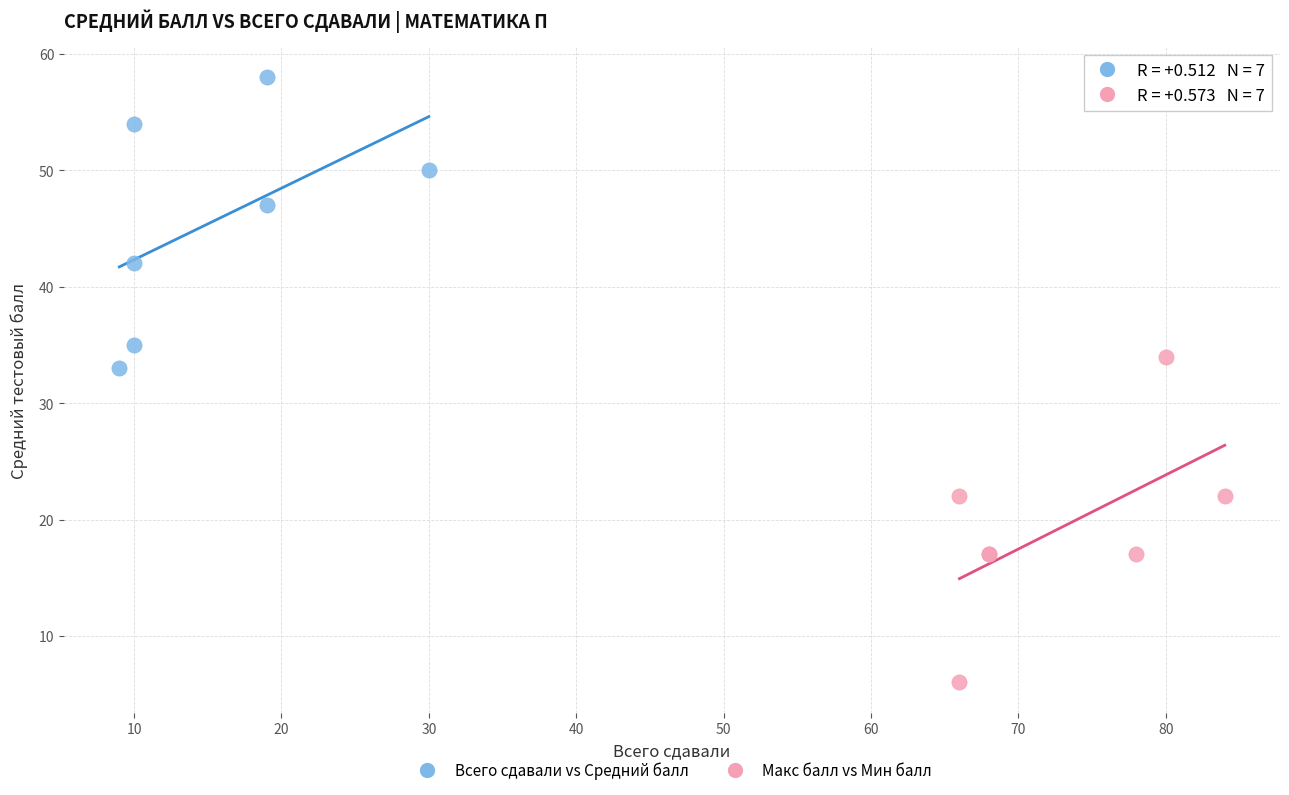

Which series contains the lowest Y value?

Макс балл vs Мин балл